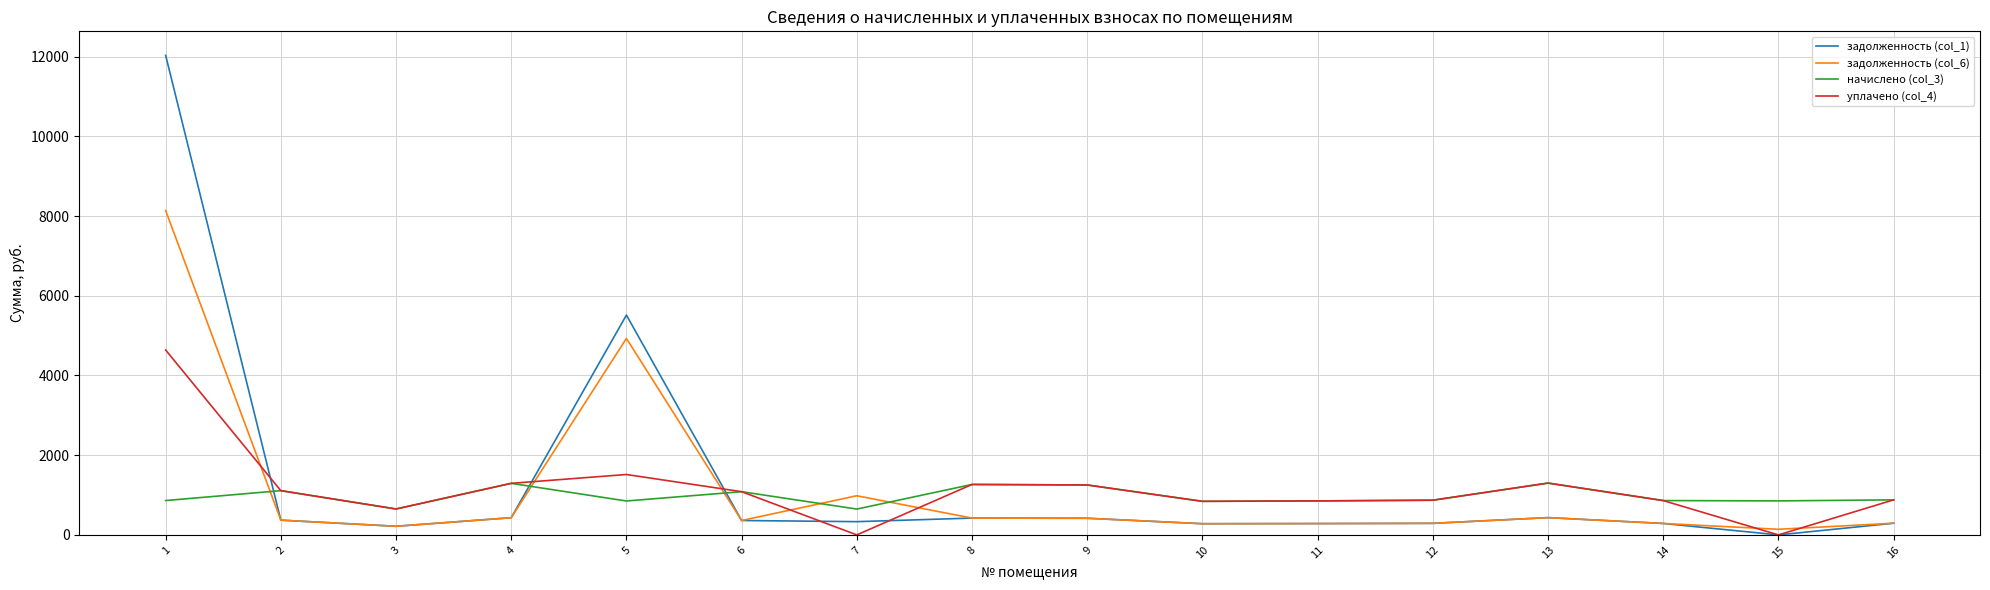

Where does the задолженность (col_6) series first go above 370?

1